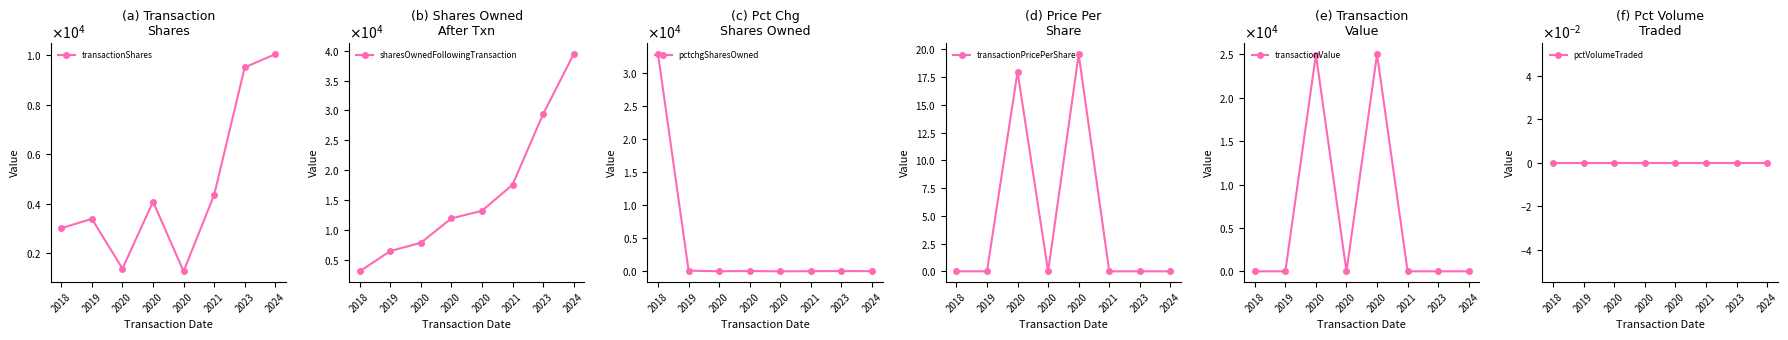

At which category does the chart reach its peak across all series?

2024